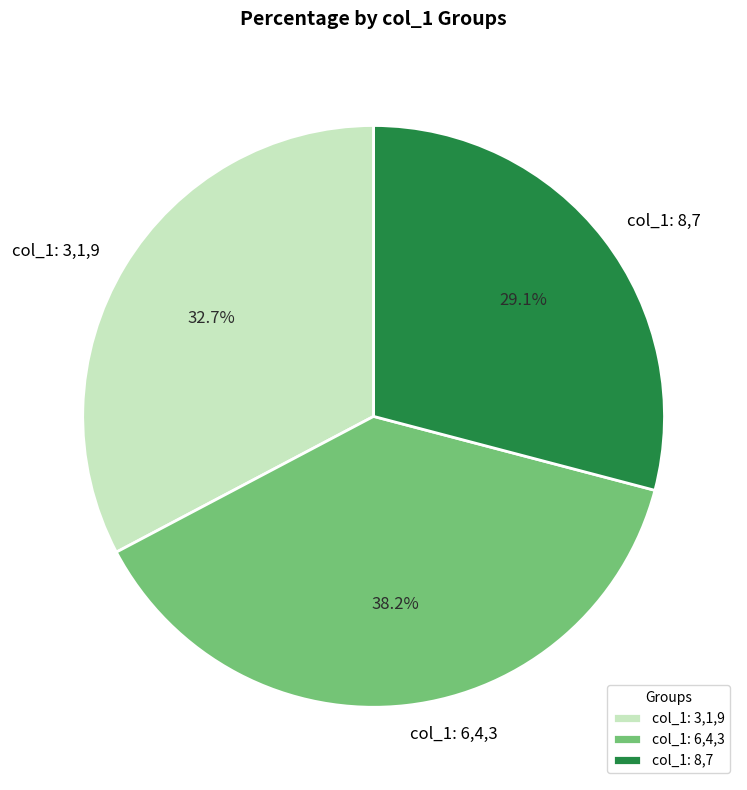

Is there any slice that represents more than half of the pie?

No